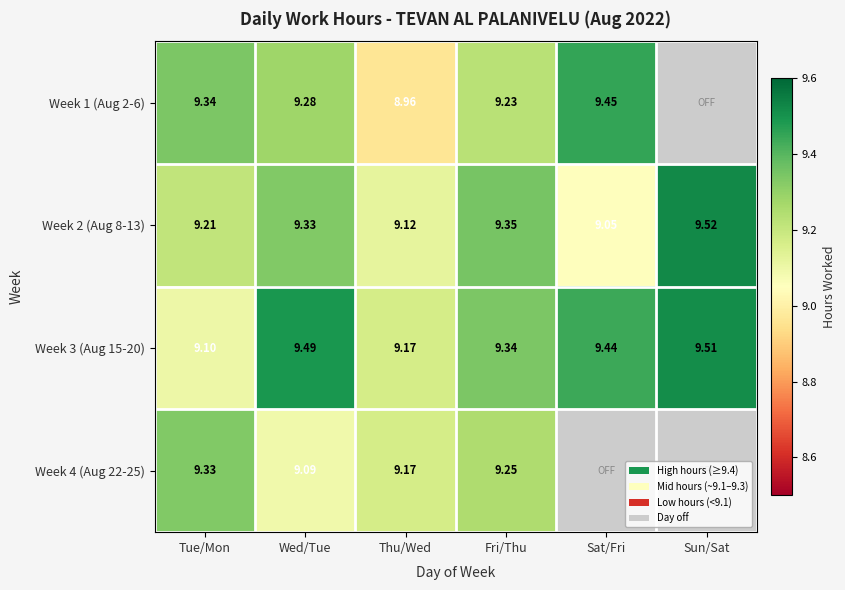

At how many categories does at least one series exceed 9?

6